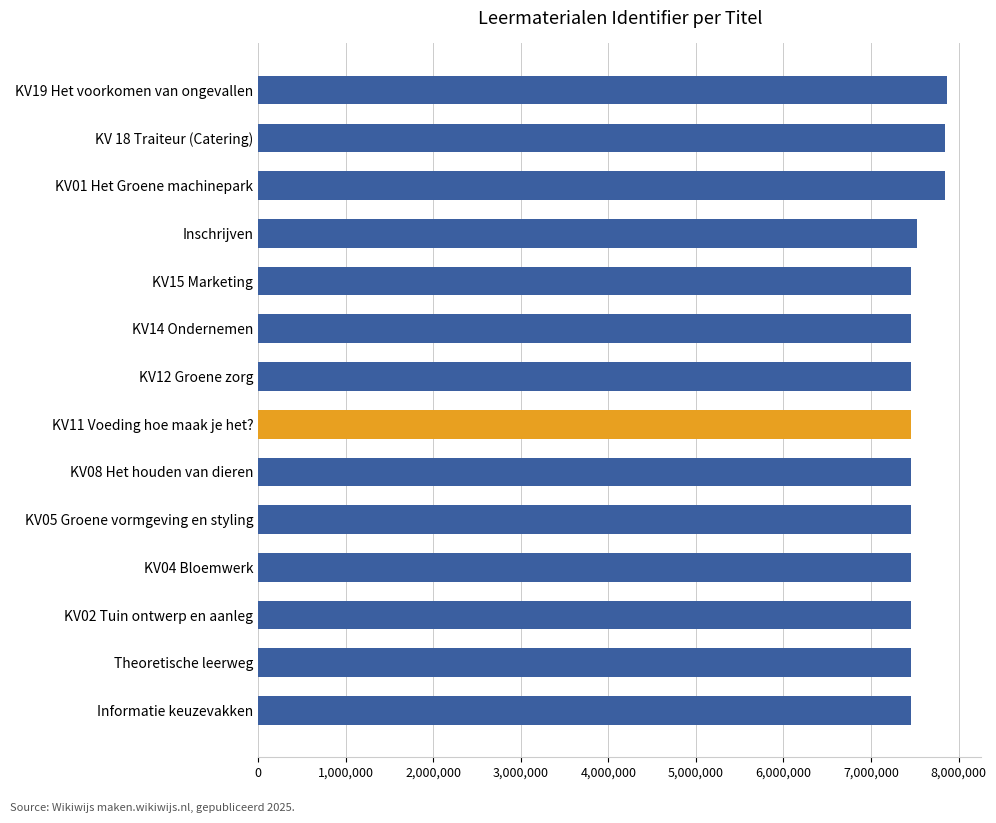

What is the maximum value shown in the chart?

7866744